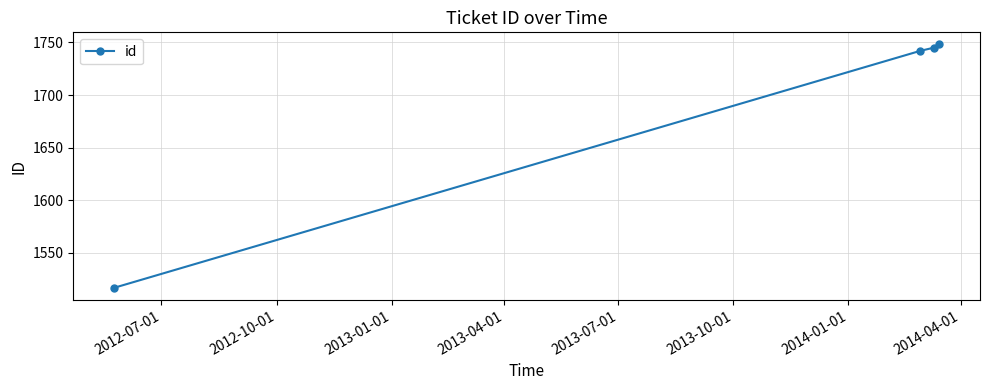

How many series are shown in this chart?

1